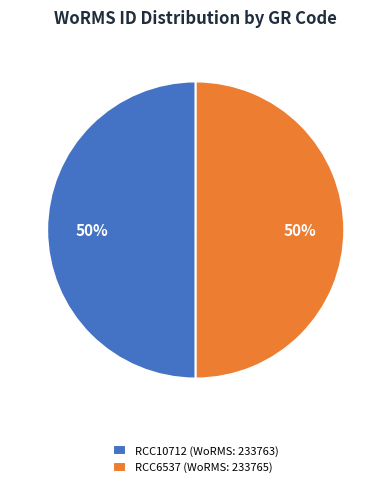

To the nearest percent, what is the combined percentage of RCC10712 and RCC6537?

100%